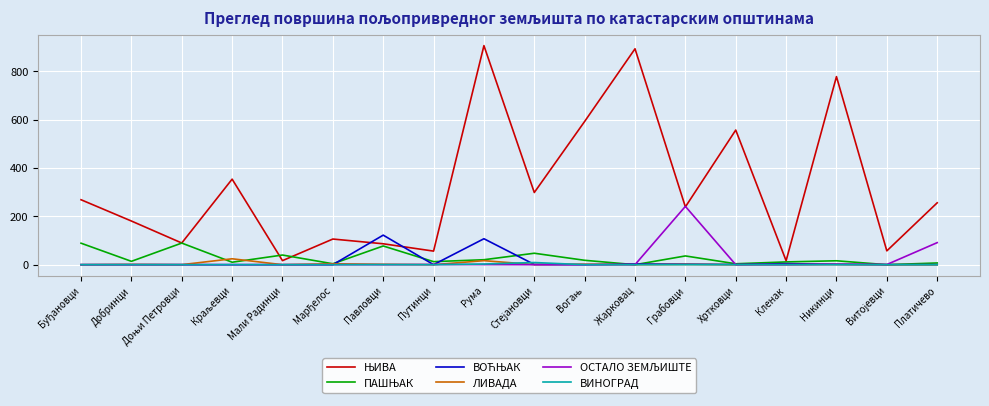

At which category is the sum across all series the highest?

Рума